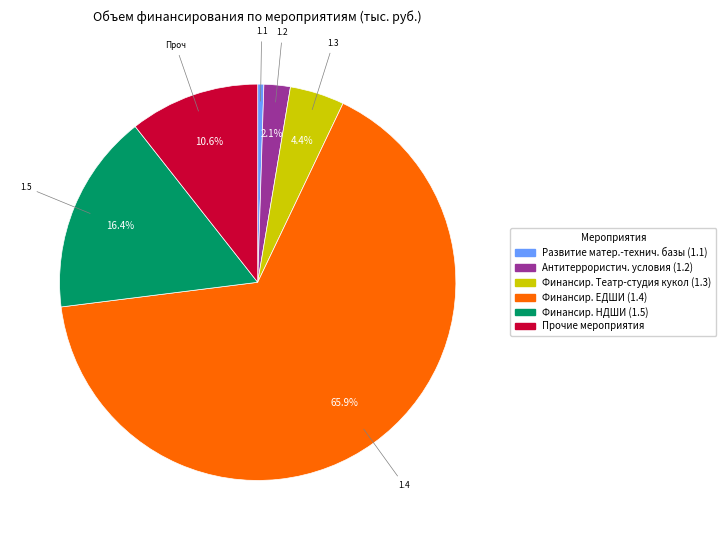

To the nearest percent, what is the difference between the largest and smallest slice percentages?

65%